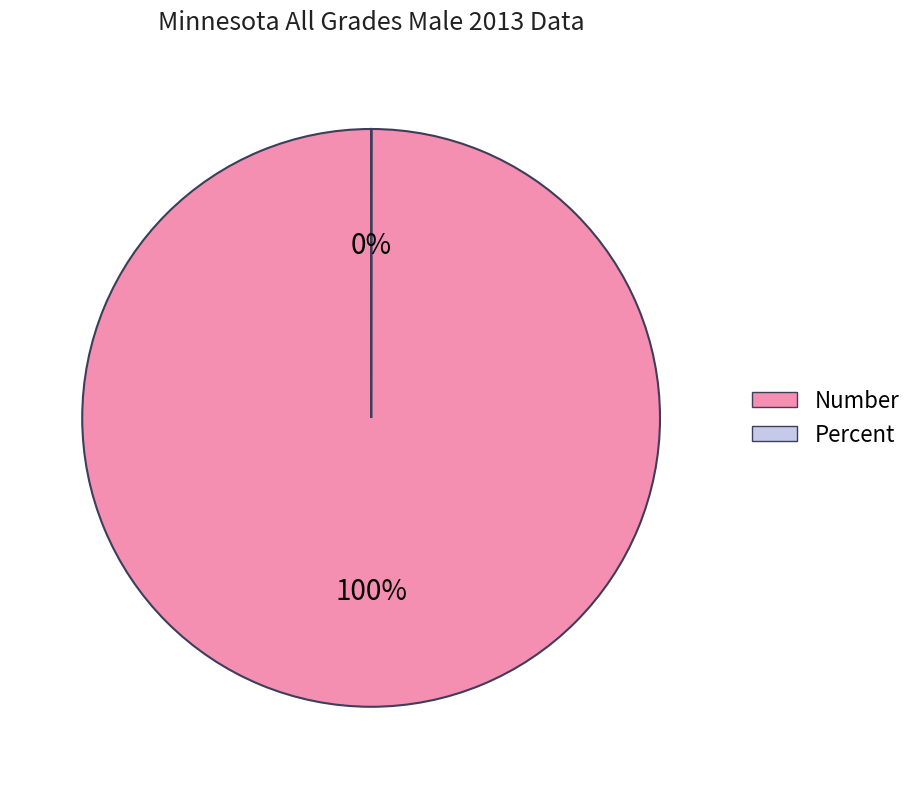

What percentage is the Number slice, to the nearest percent?

100%